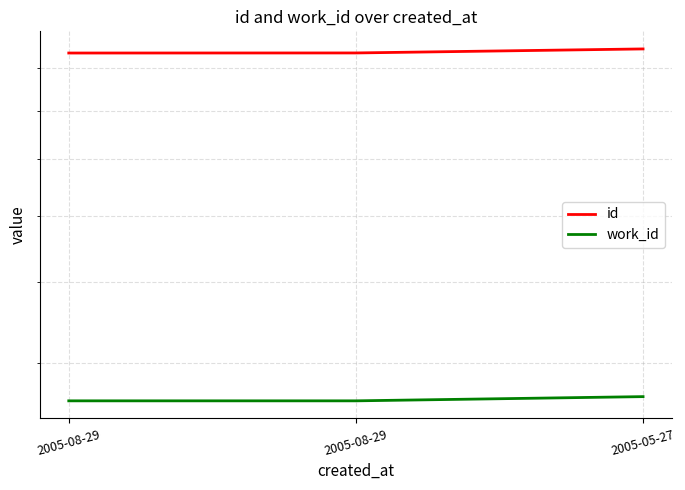

The value of work_id at 2005-08-29 is 3609. True or false?

True